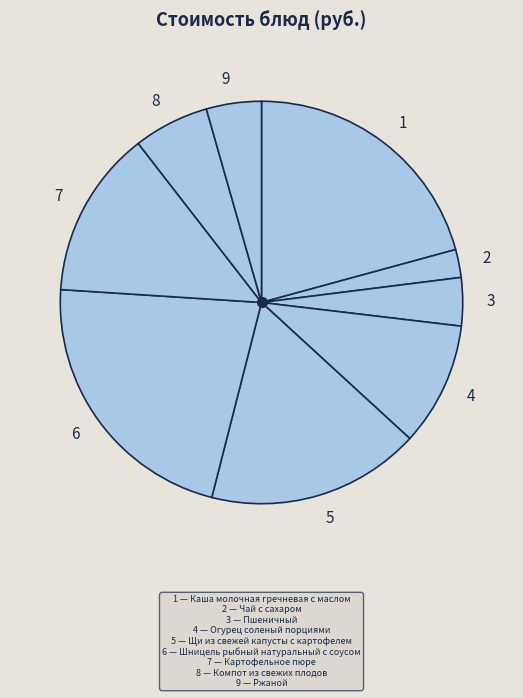

Is it true that 3 is 4% of the pie?

True